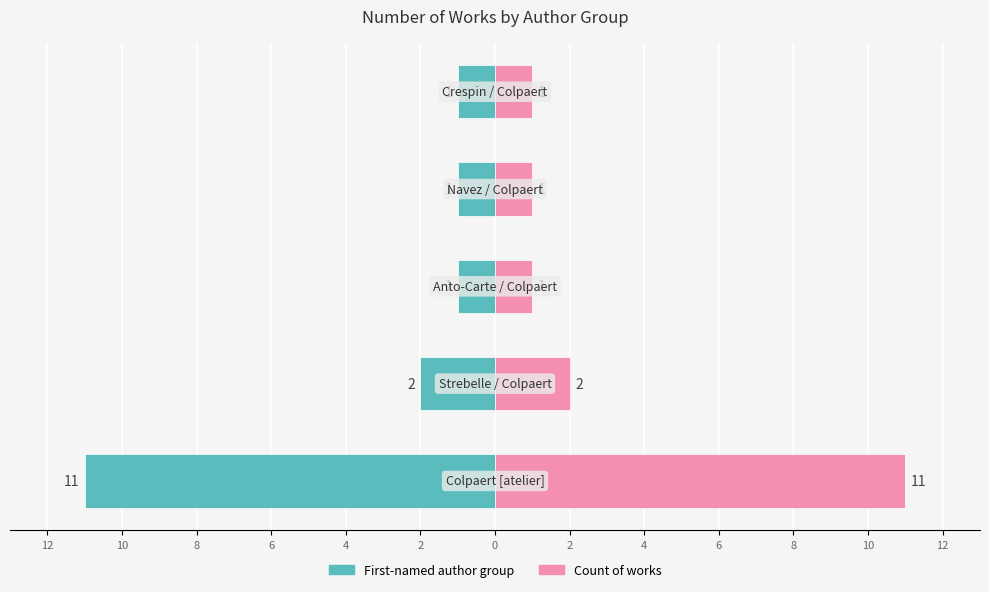

How many bars are there in each group?

2